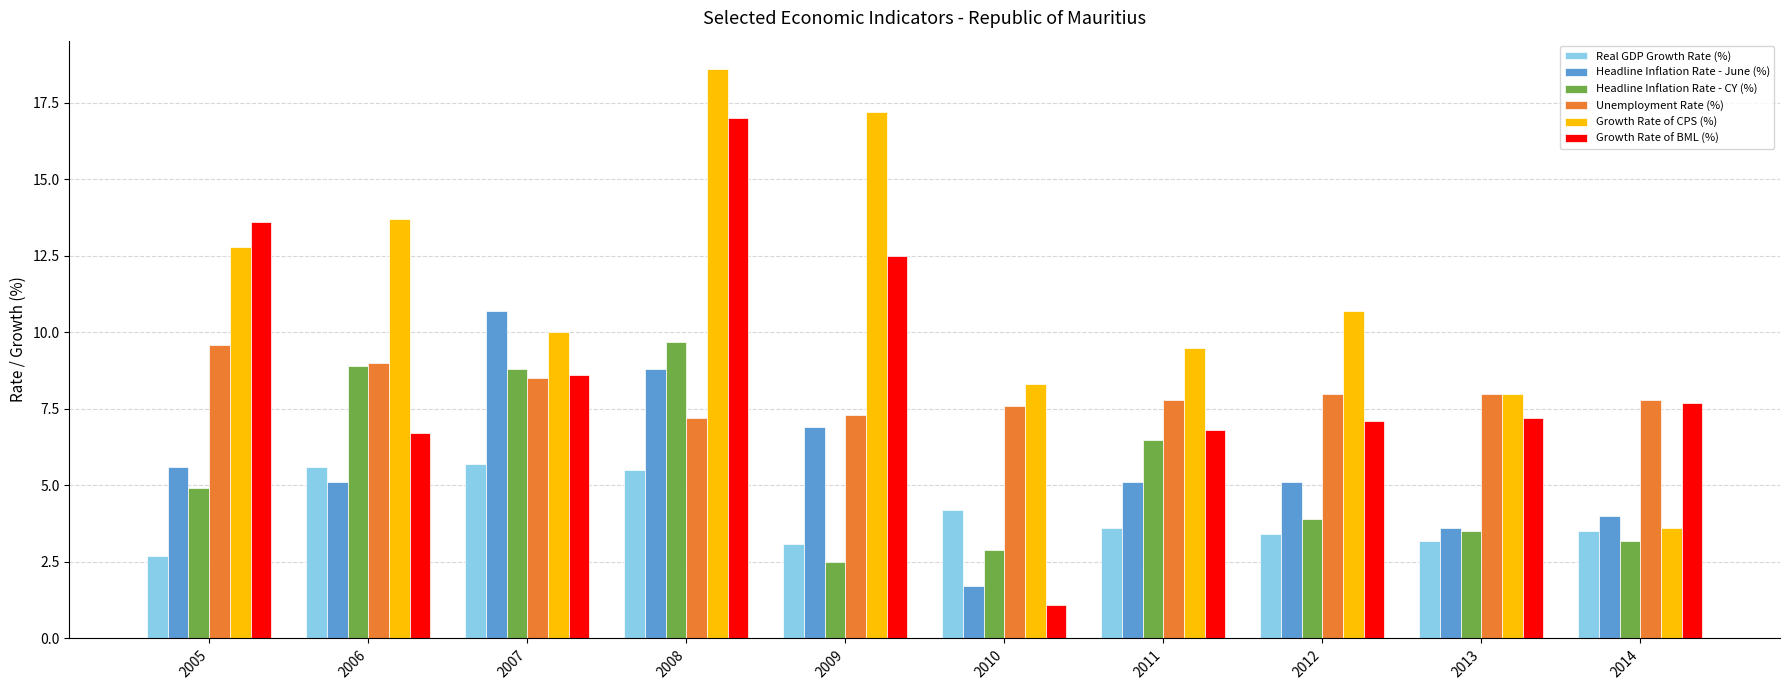

How many distinct data groups are displayed?

6